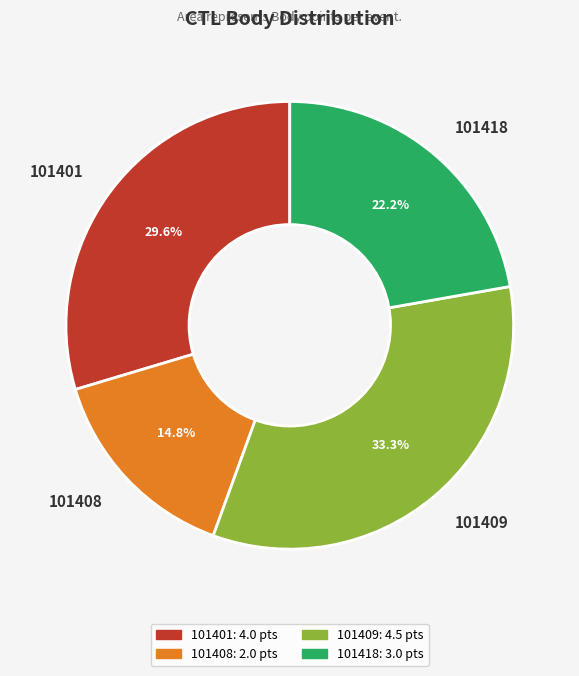

To the nearest percent, what is the average slice percentage?

25%